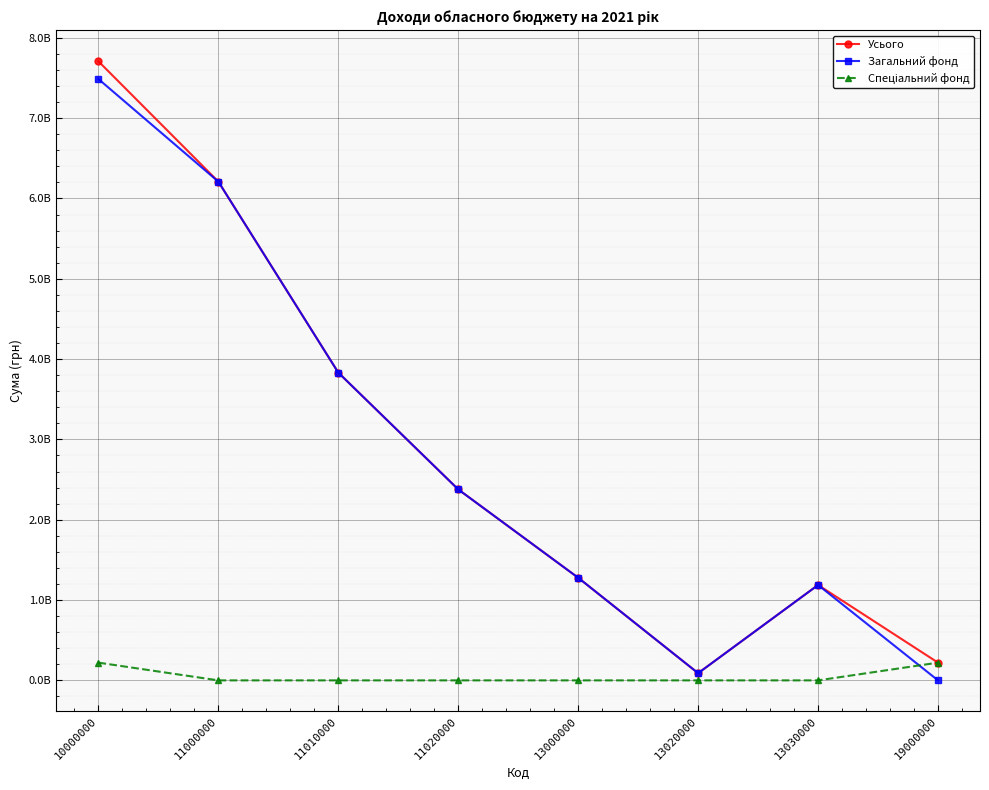

Does the chart have visible grid lines?

Yes